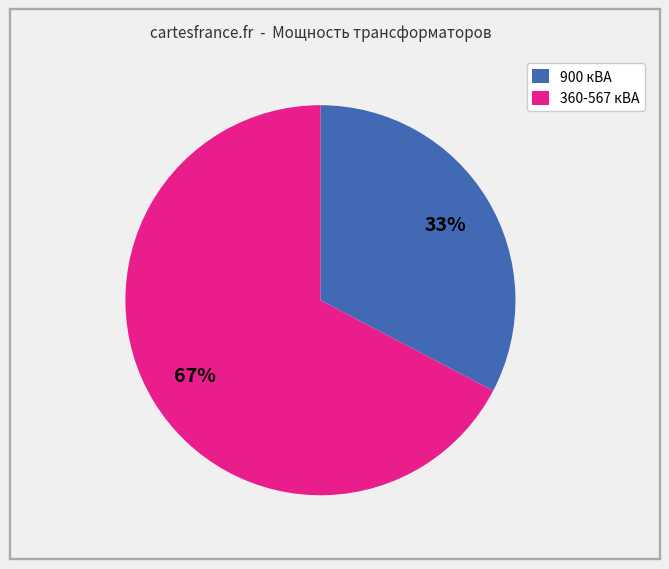

Combined, do 360-567 кВА and 900 кВА account for over 50%?

Yes